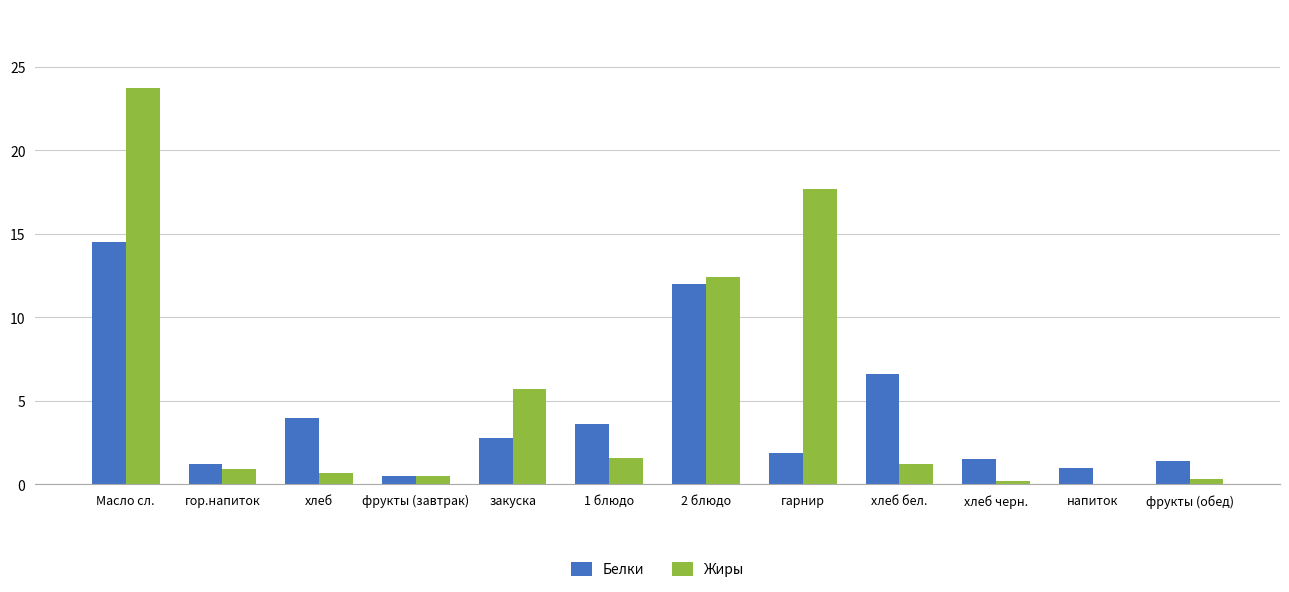

At which category is the sum across all series the highest?

Масло сл.